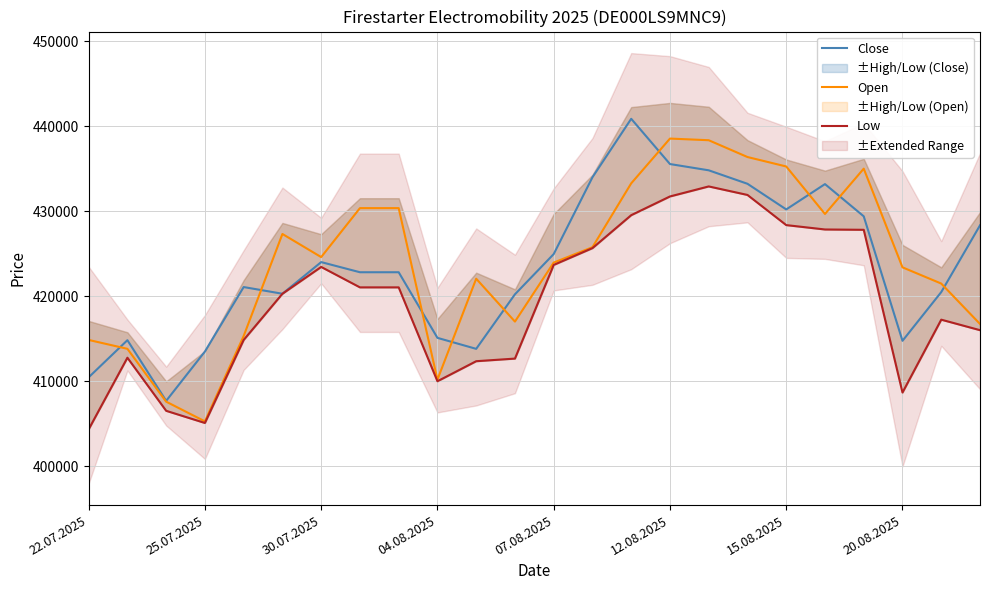

At which category is the sum across all series the highest?

16